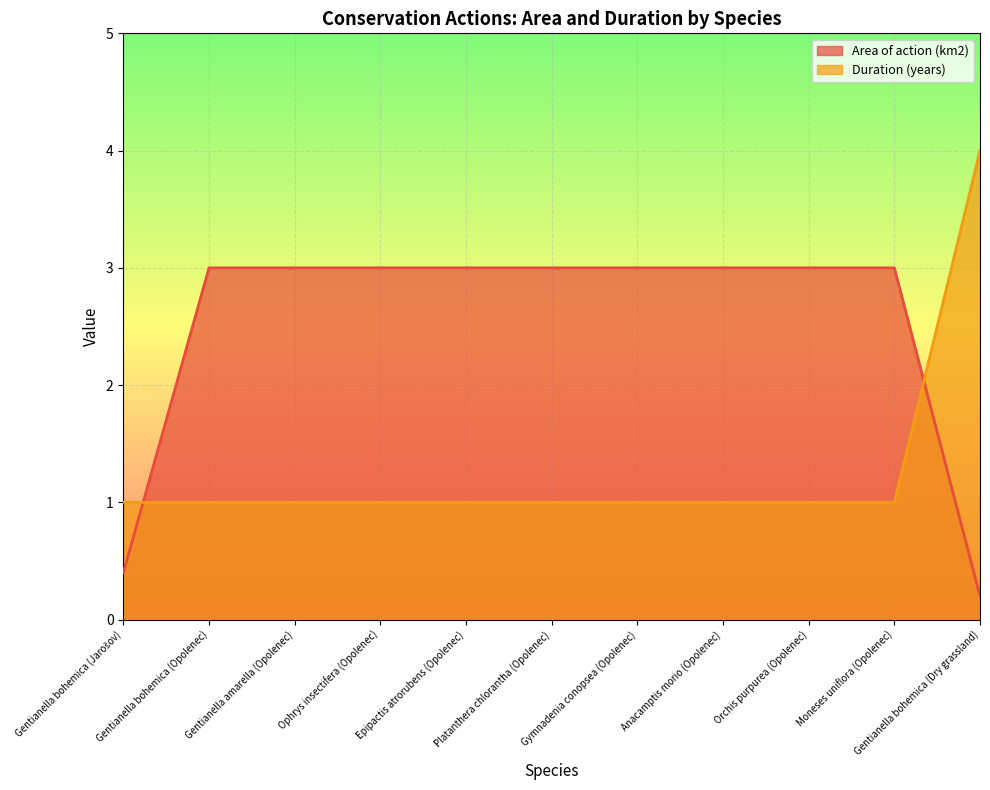

Count the Area of action (km2) values in the range 3 to 4.

9